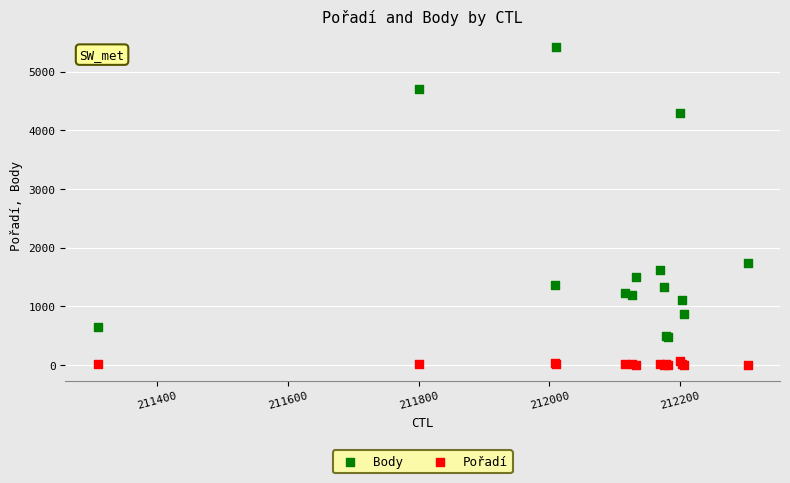

What are all the series names shown in the legend?

Body, Pořadí